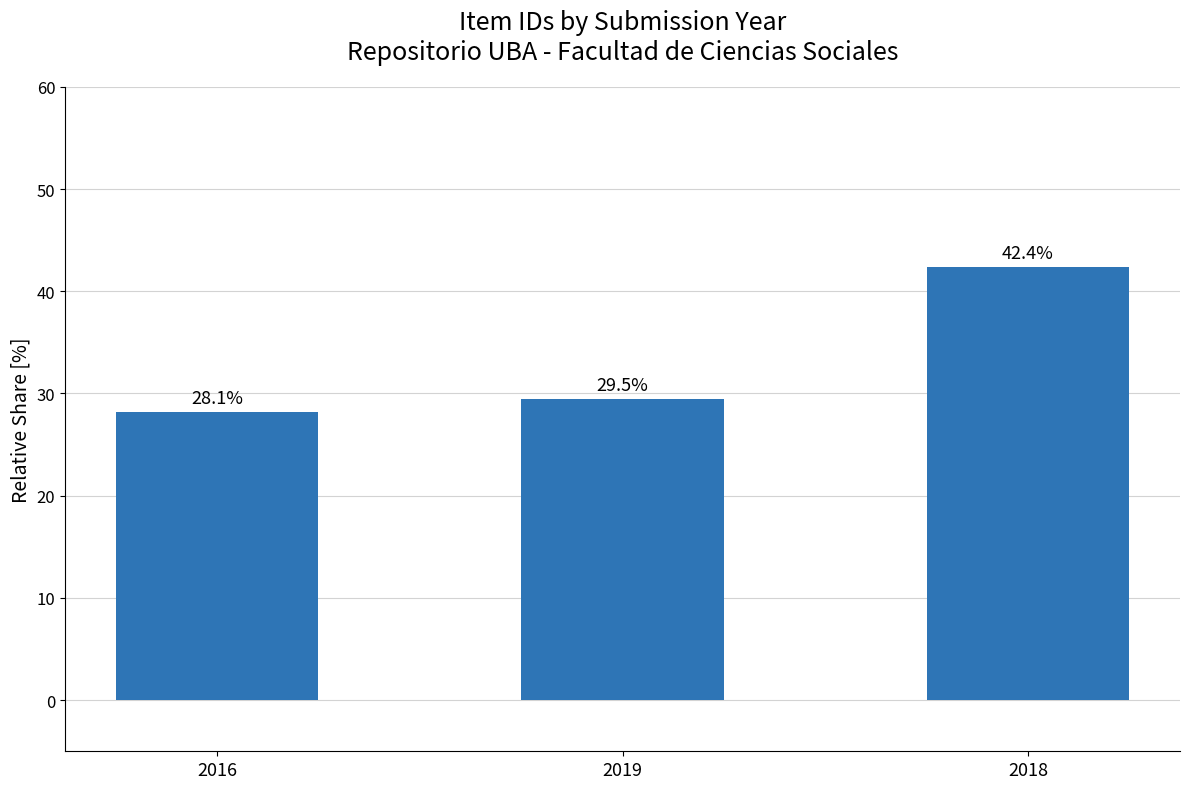

Reading right to left, transcribe all the data shown in this chart.

42.4	29.5	28.1